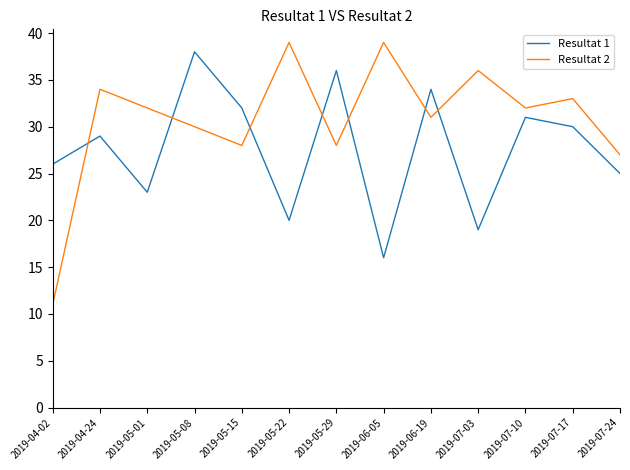

At which category is the sum across all series the highest?

2019-05-08